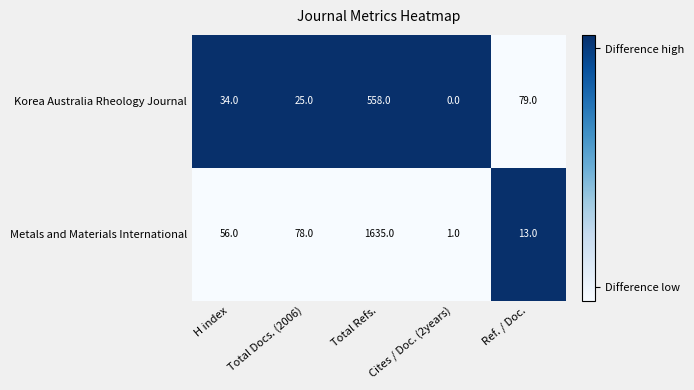

At which category is the sum across all series the highest?

Total Refs.